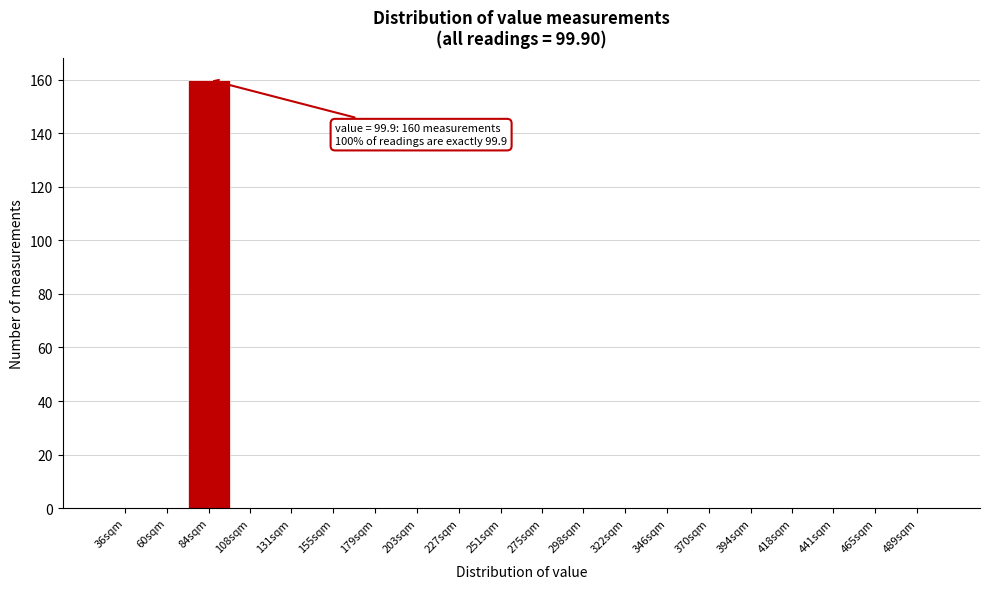

Reading left to right, list all the values displayed in this chart.

36sqm=0	60sqm=0	84sqm=160	108sqm=0	131sqm=0	155sqm=0	179sqm=0	203sqm=0	227sqm=0	251sqm=0	275sqm=0	298sqm=0	322sqm=0	346sqm=0	370sqm=0	394sqm=0	418sqm=0	441sqm=0	465sqm=0	489sqm=0